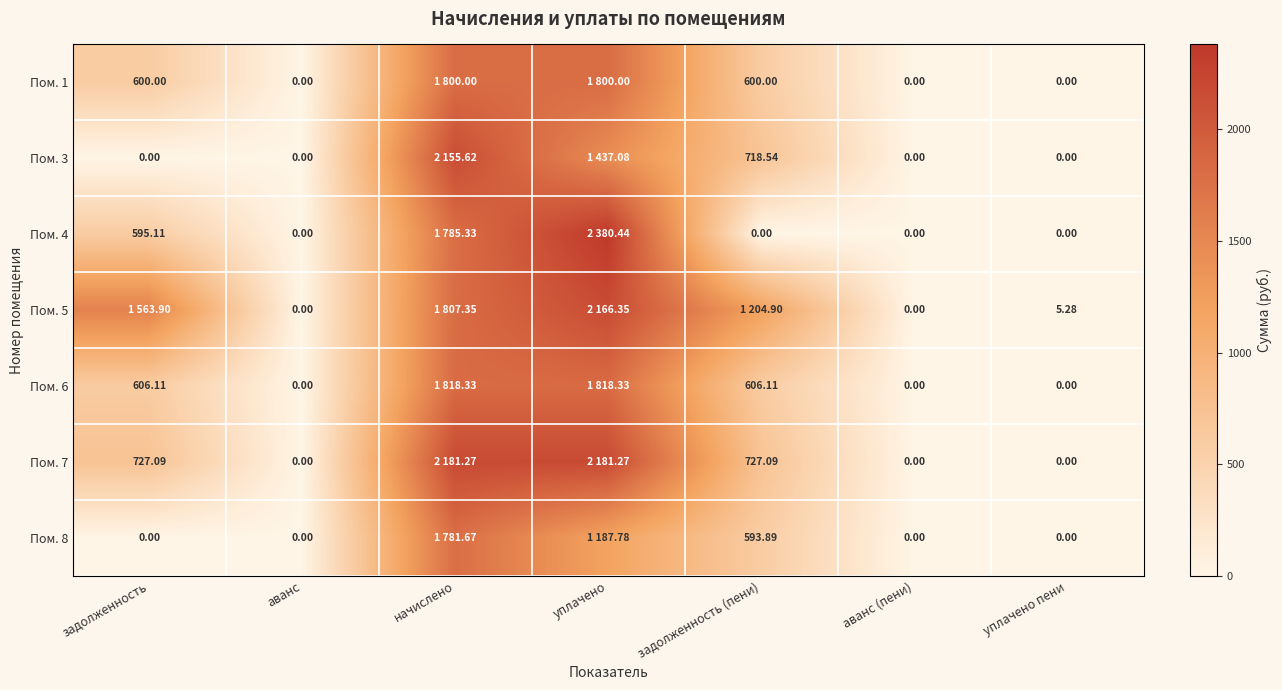

The value of Пом. 4 at аванс is 0.0. True or false?

True